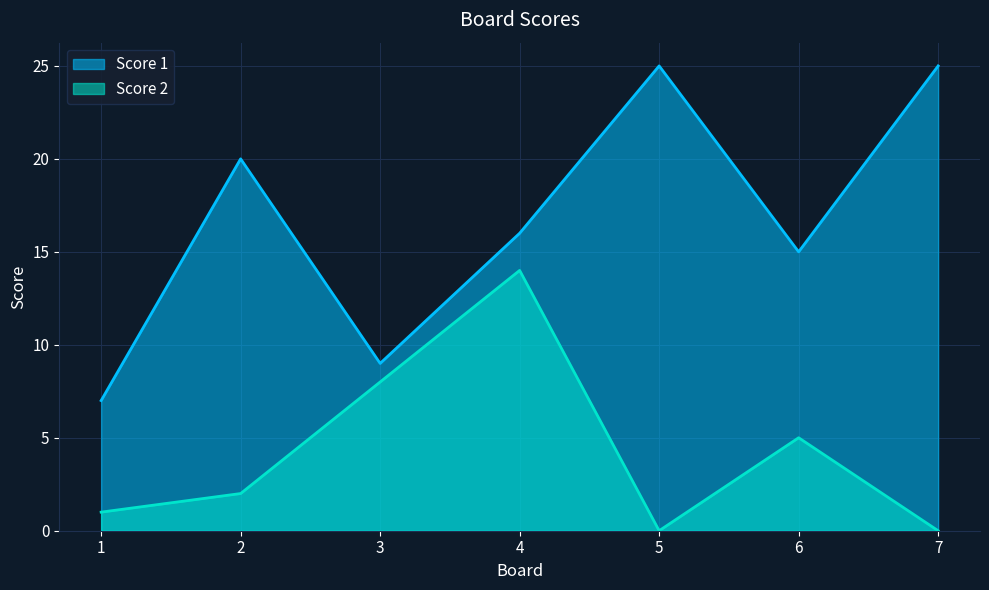

What is the value of the Score 1 point at the 4th from the left?

16